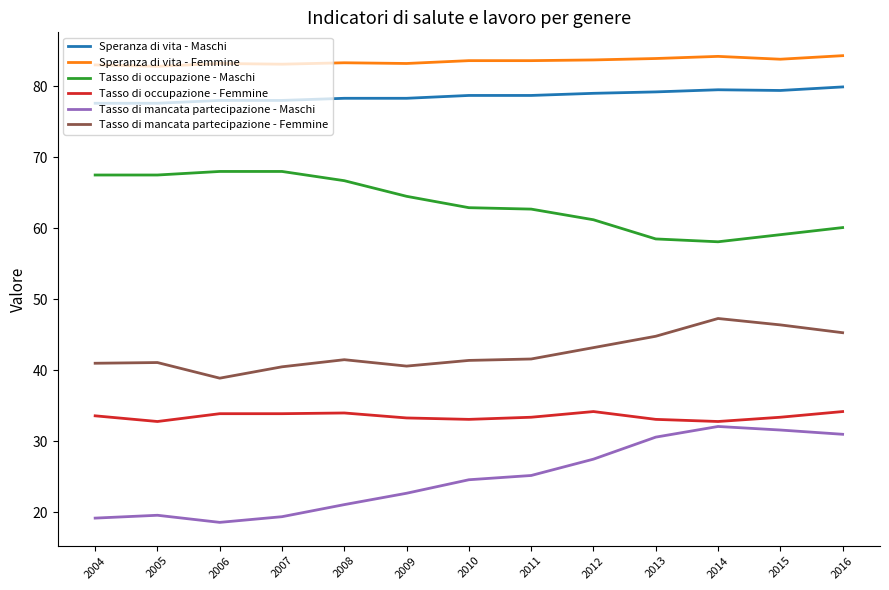

True or false: Tasso di occupazione - Maschi and Speranza di vita - Maschi intersect in this chart.

False